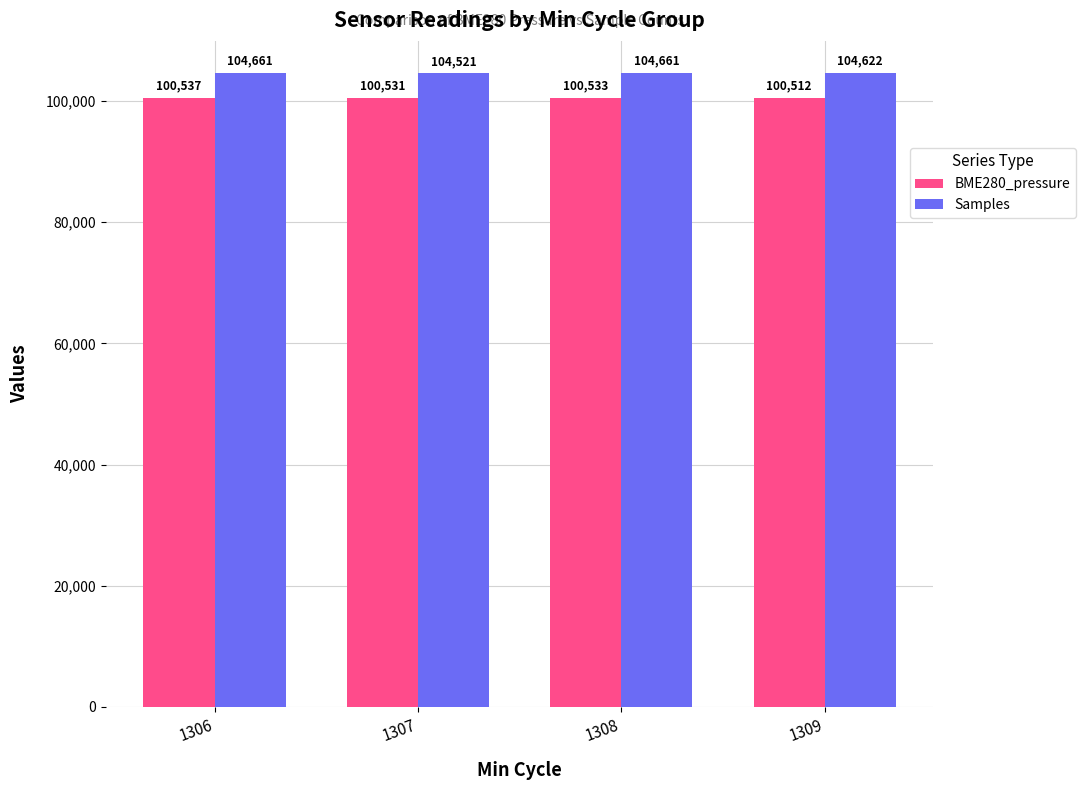

At which label does BME280_pressure first exceed 100532?

1306